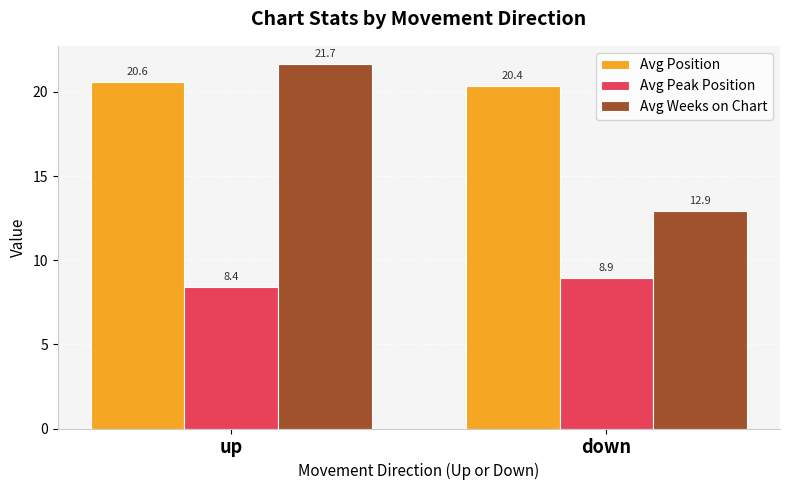

What is the difference between the Avg Weeks on Chart values at up and down?

8.7